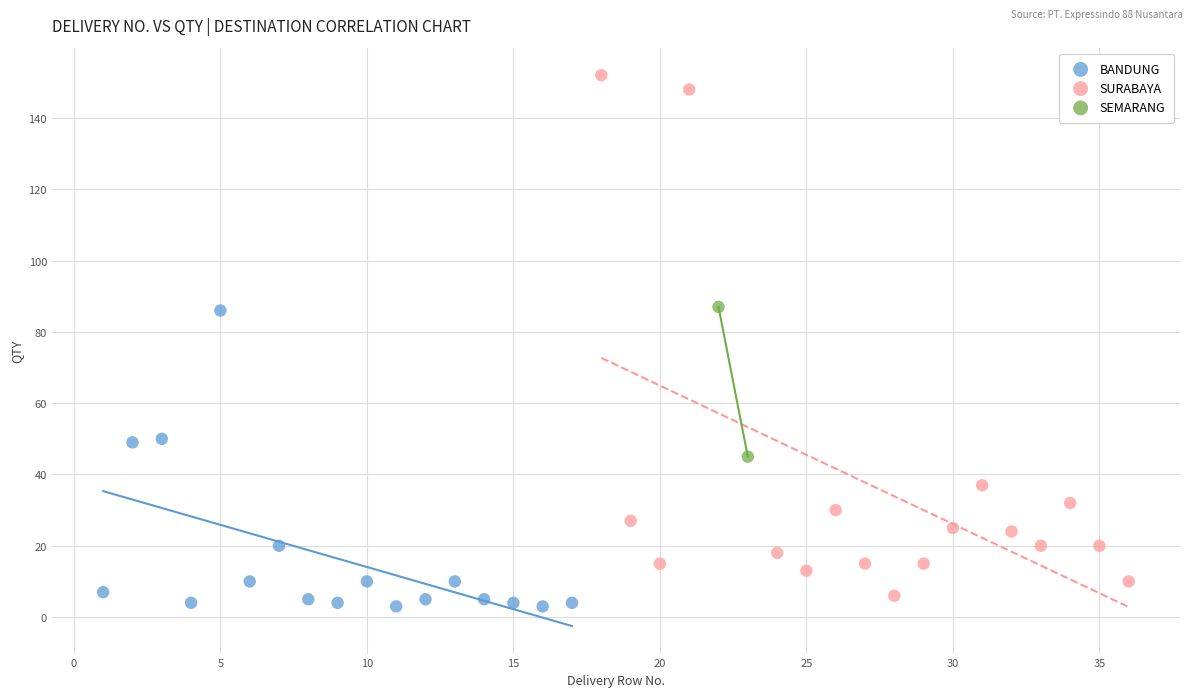

What are all the series names shown in the legend?

BANDUNG, SURABAYA, SEMARANG